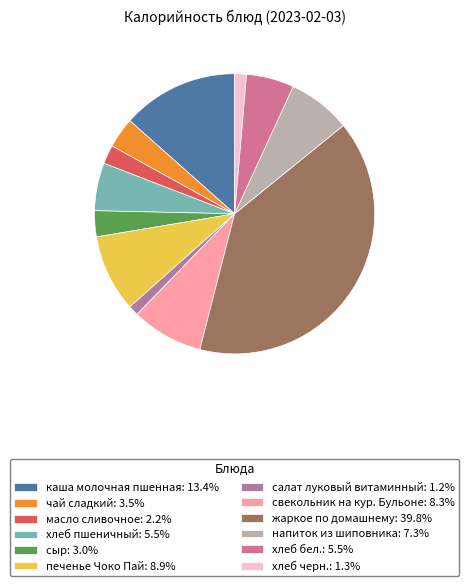

The напиток из шиповника slice represents 7% of the pie. True or false?

True